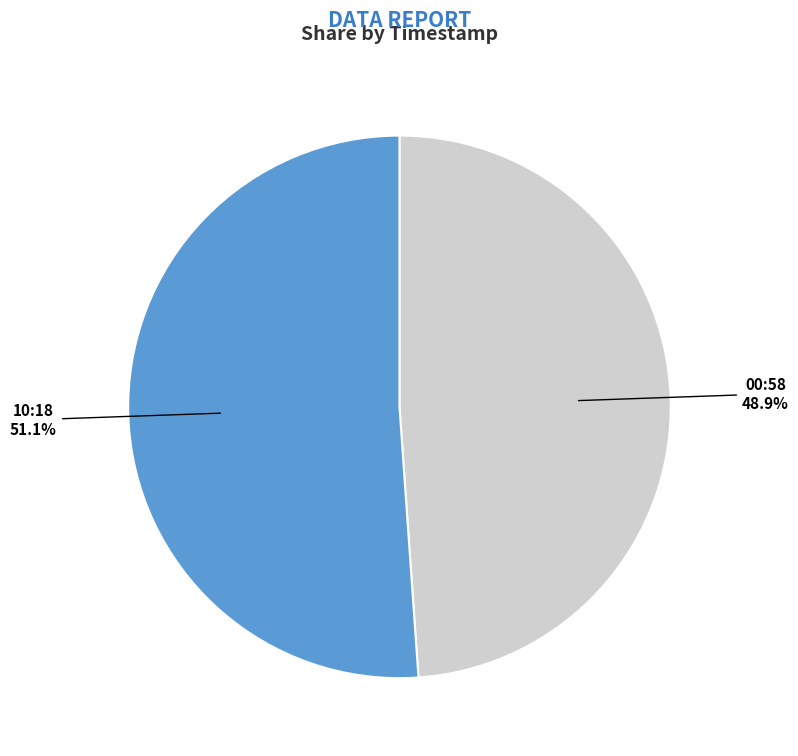

What is the smallest slice in the pie chart?

00:58